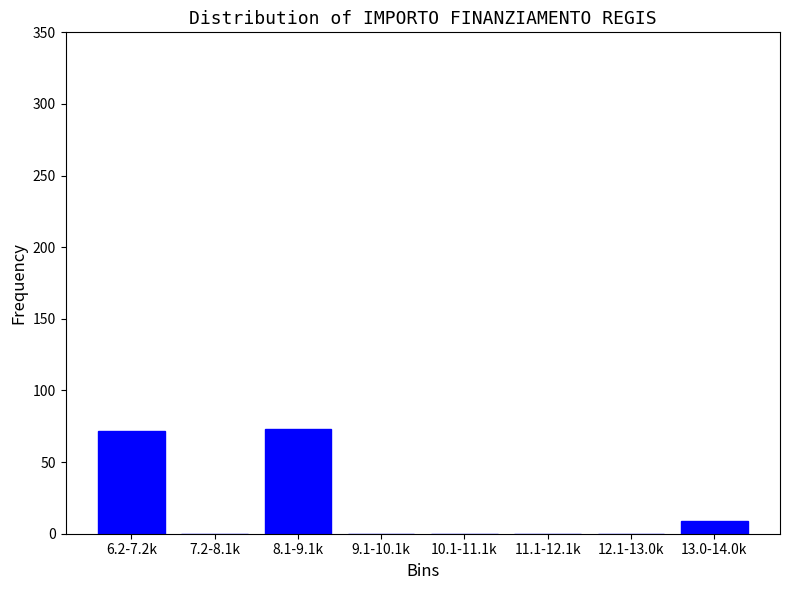

What is the sum of all values?

154